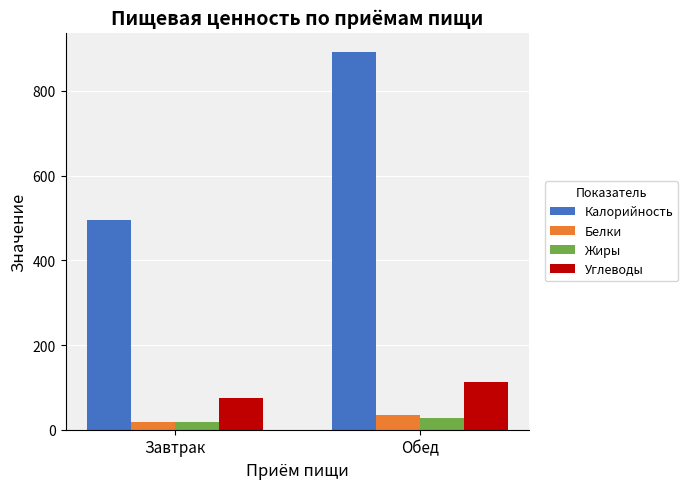

Does the chart contain any negative values?

No